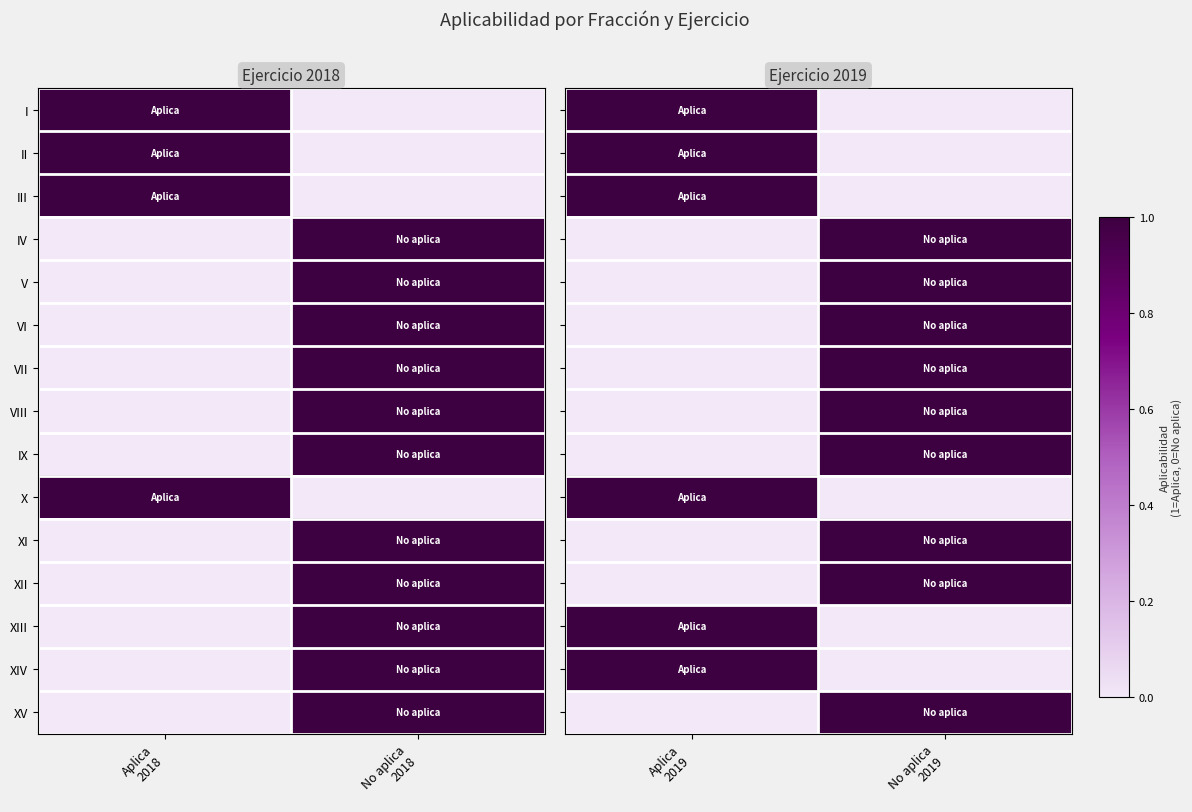

Count the number of categories in the chart.

2